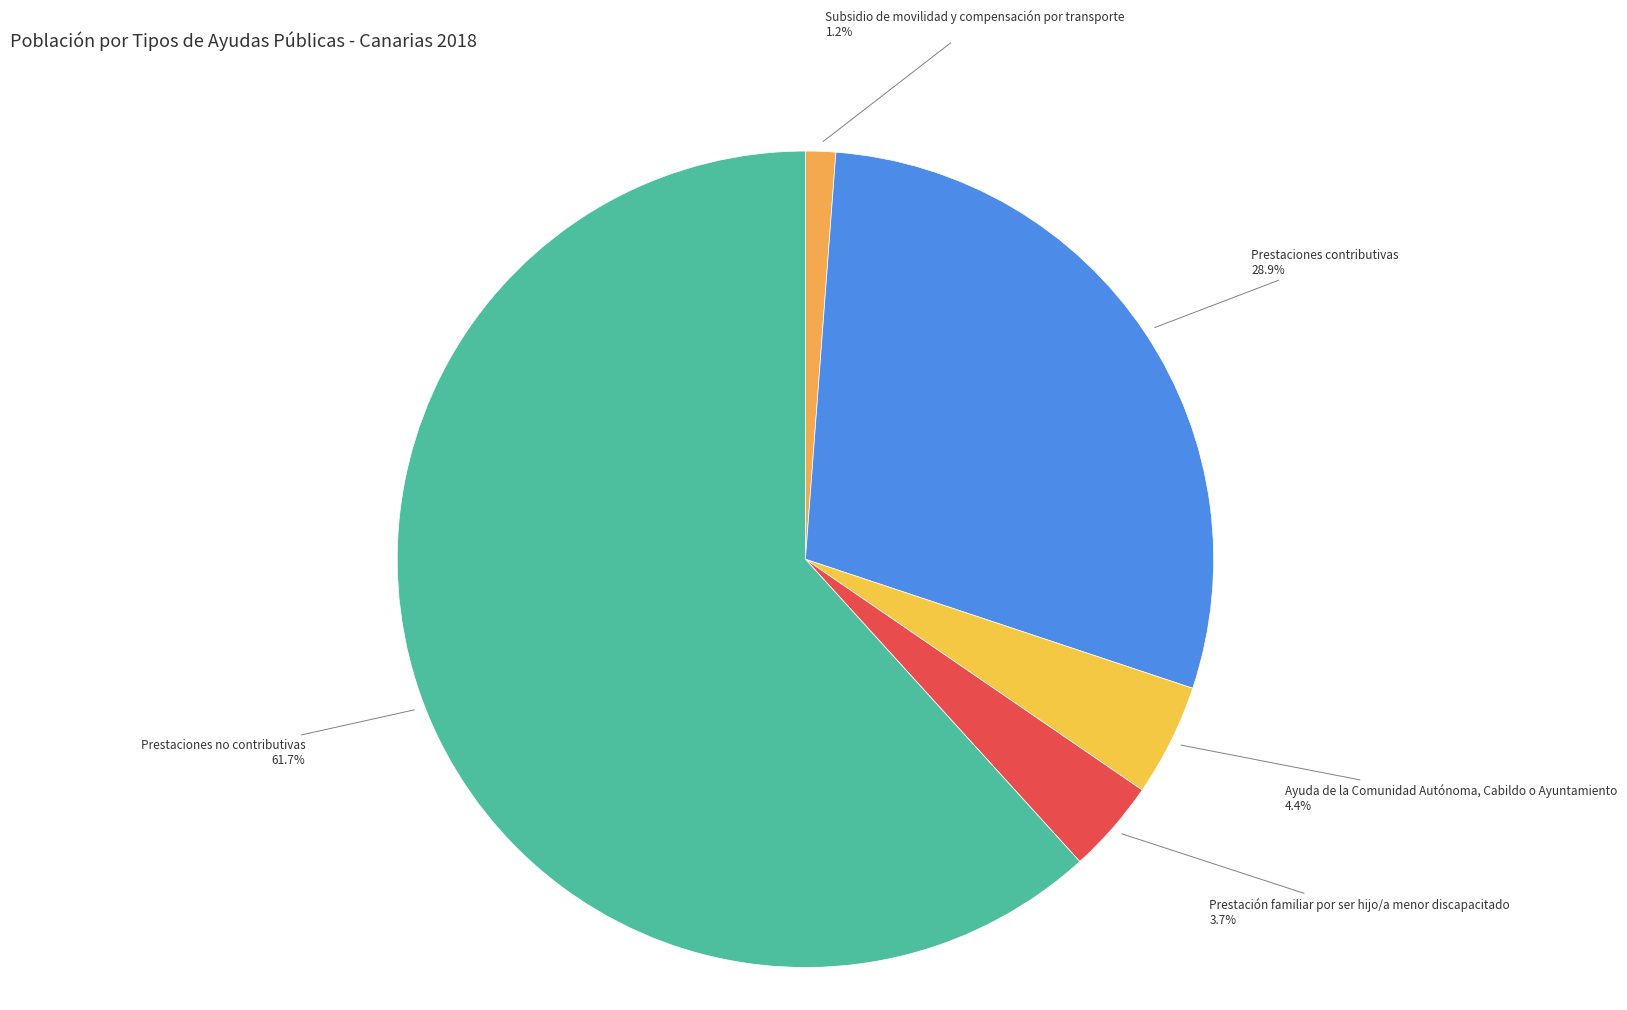

Which category has the smallest portion of the pie?

Subsidio de movilidad y compensación por transporte